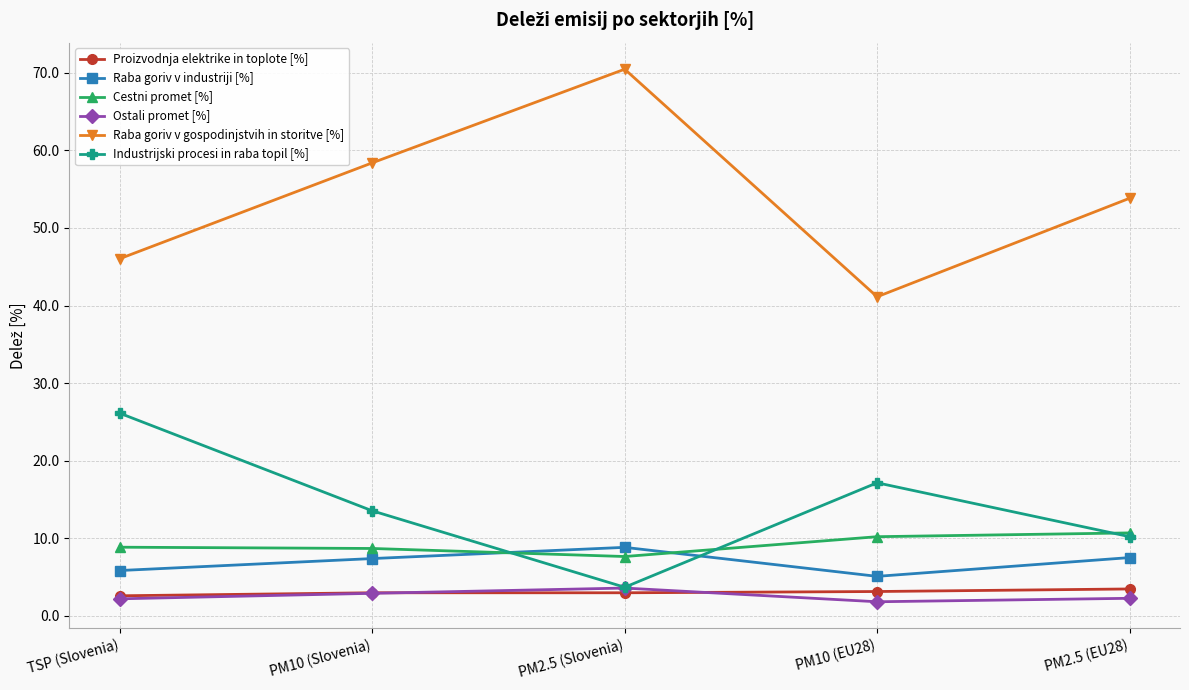

What is the label of the 2nd point from the left?

PM10 (Slovenia)